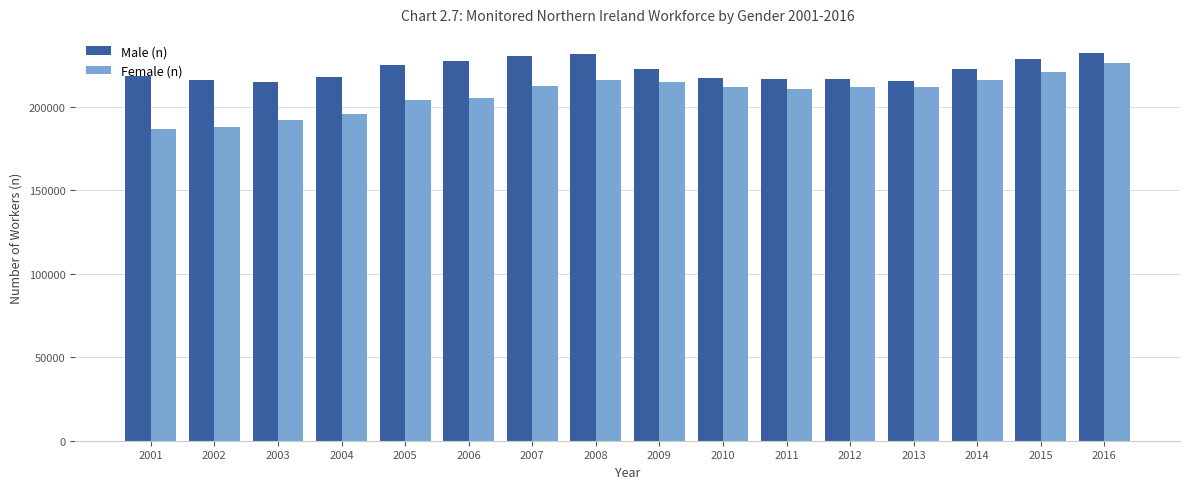

What is the minimum value shown in the chart?

186672